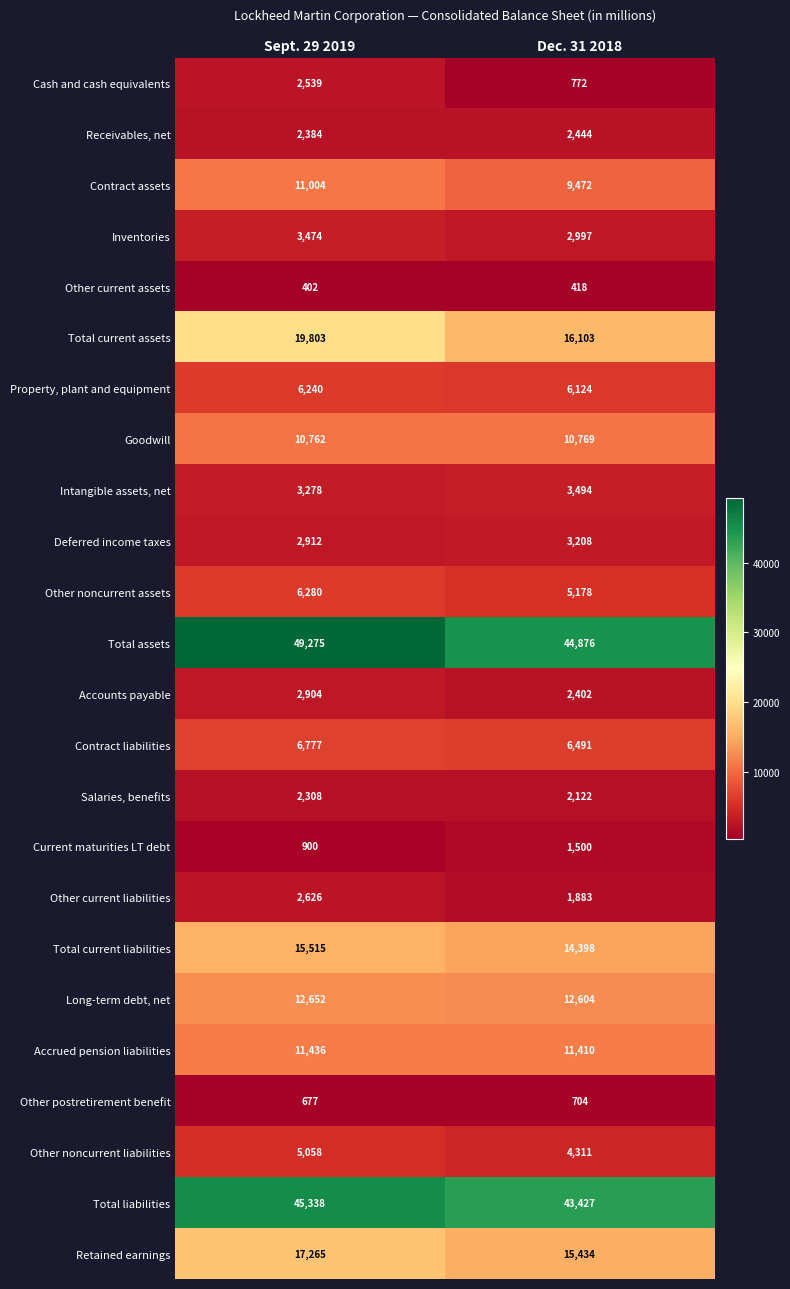

Which series changed the most between Sept. 29 2019 and Dec. 31 2018?

Total assets